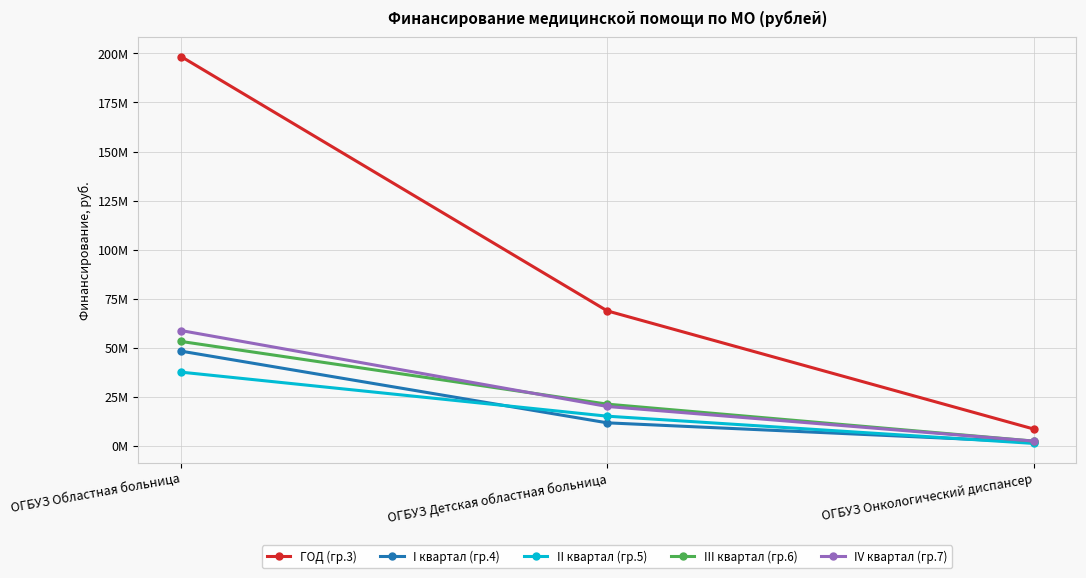

Does the chart have visible grid lines?

Yes